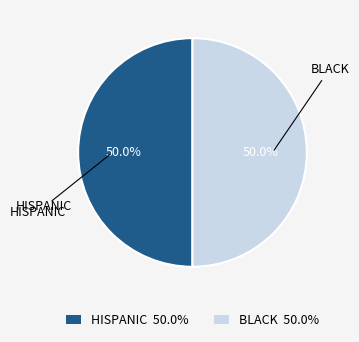

Approximately how many times larger is the value at HISPANIC compared to BLACK?

1.0